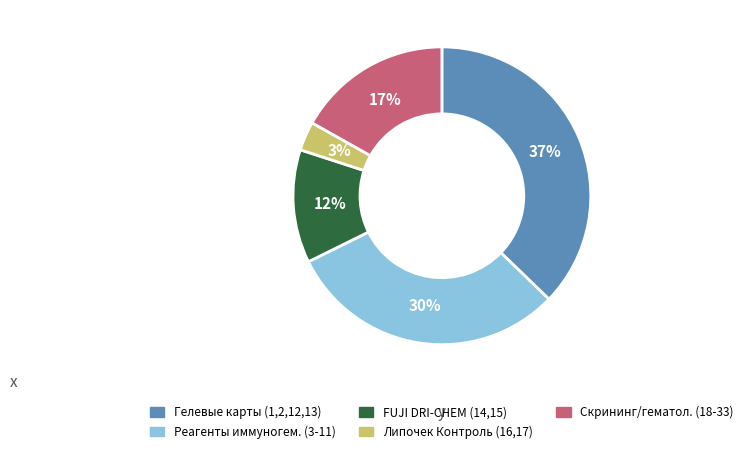

What is the smallest slice in the pie chart?

Липочек Контроль (16,17)